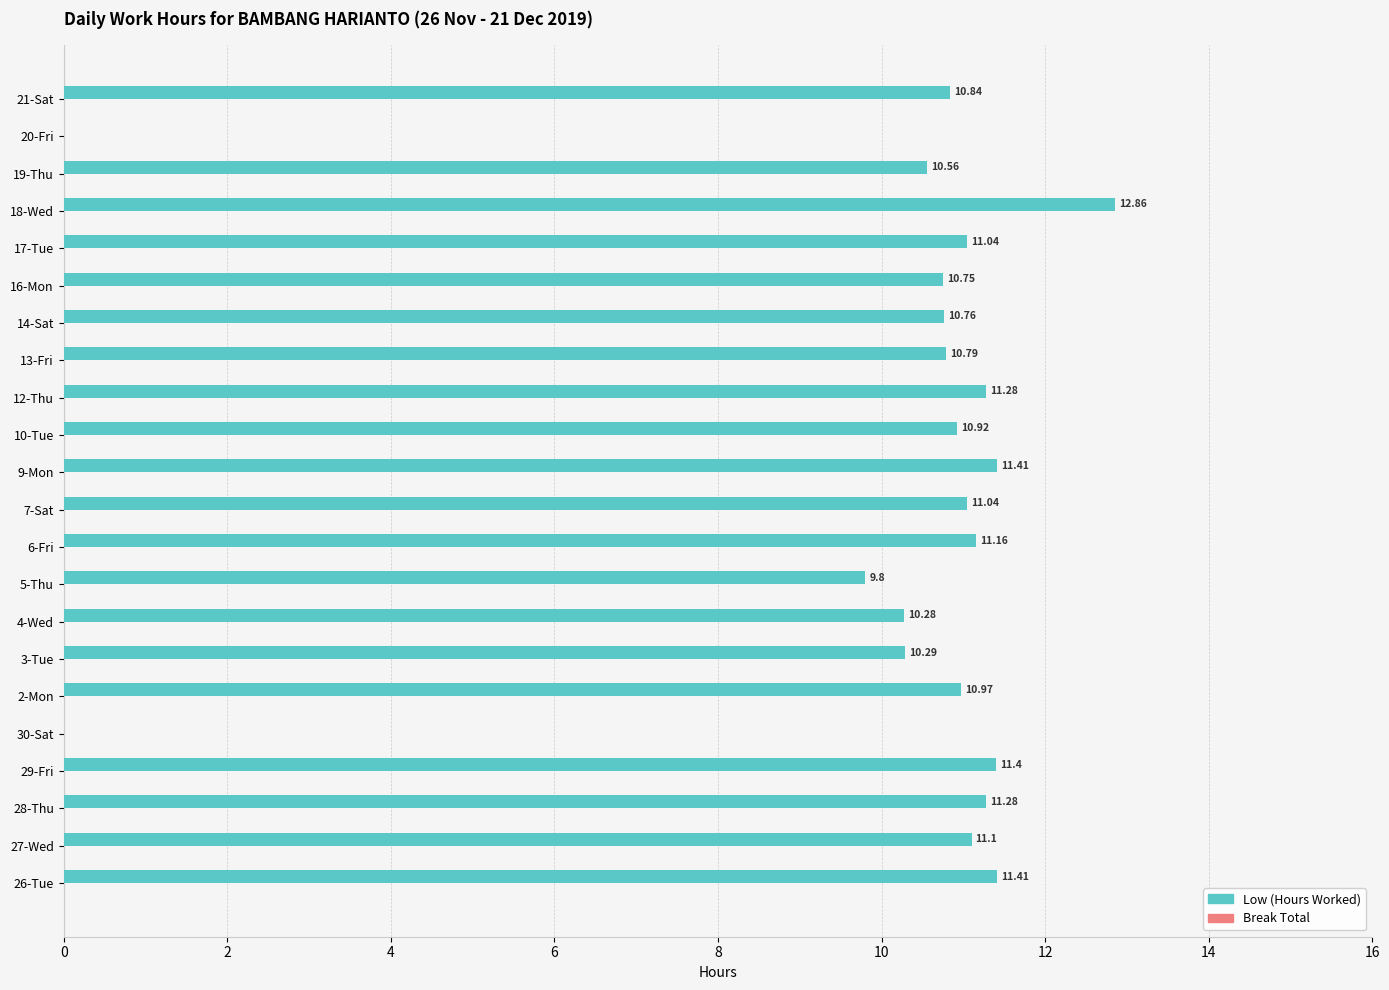

Approximately how many times larger is the value at 9-Mon compared to 3-Tue?

1.1